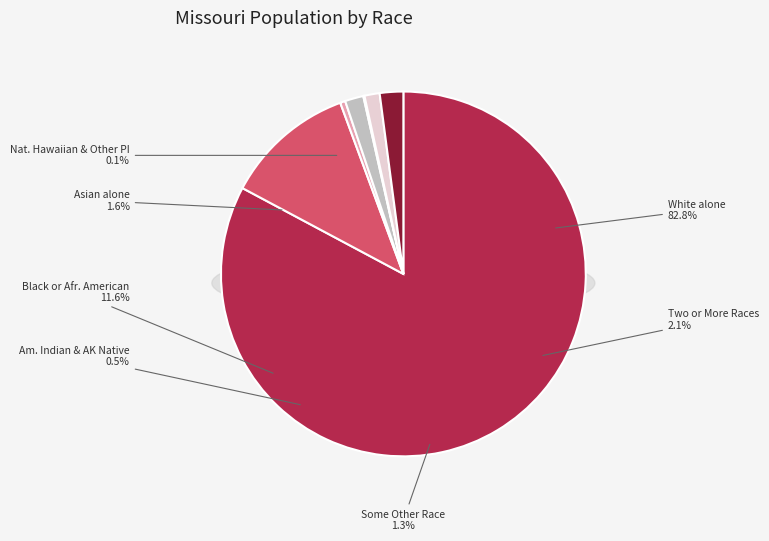

Count the number of slices in the pie.

7